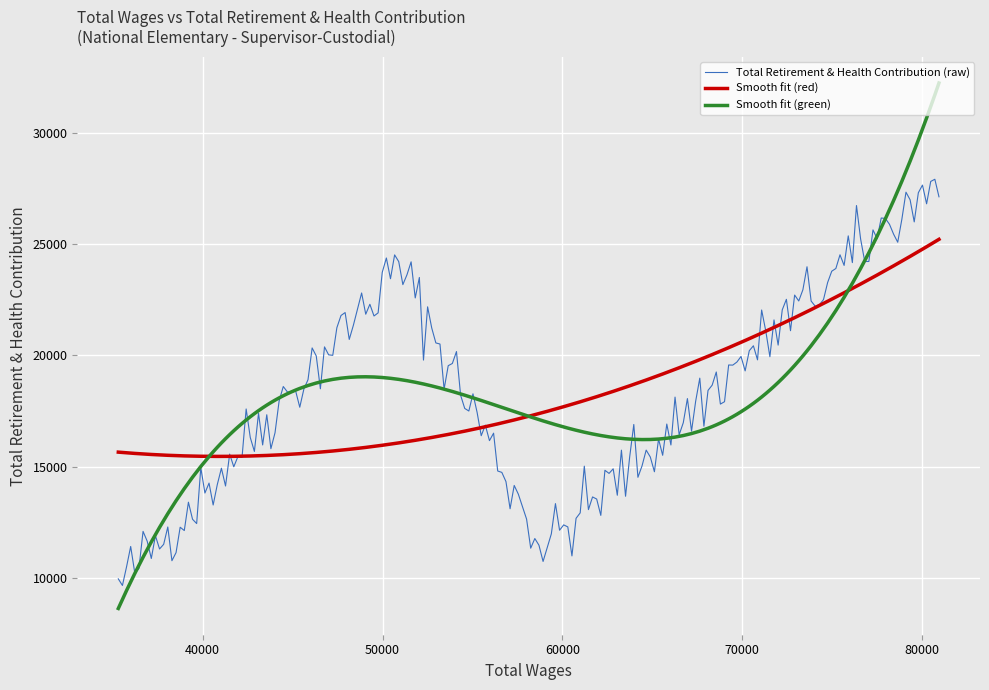

How many lines are shown in the chart?

3